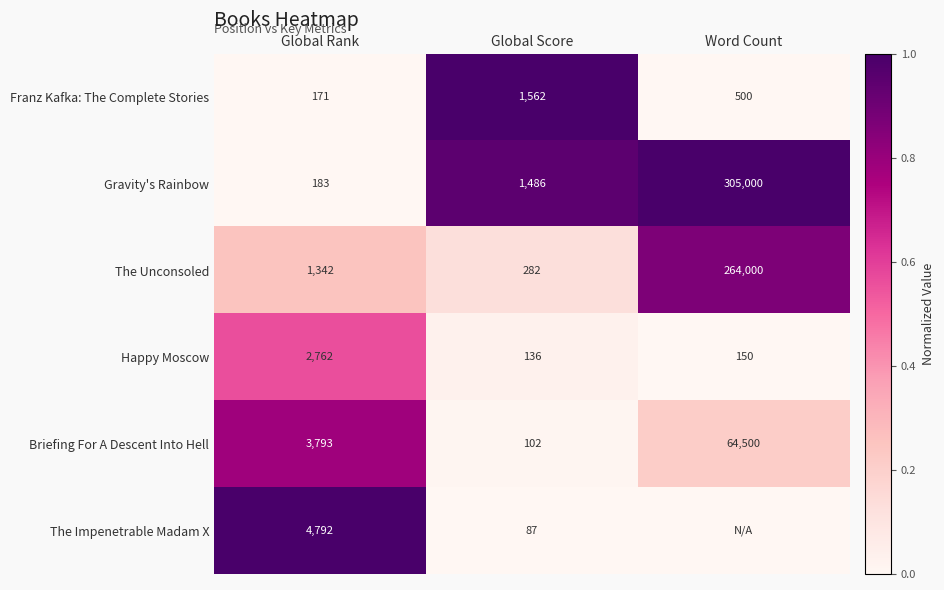

What is the spread (max minus min) of values at Global Rank?

4621